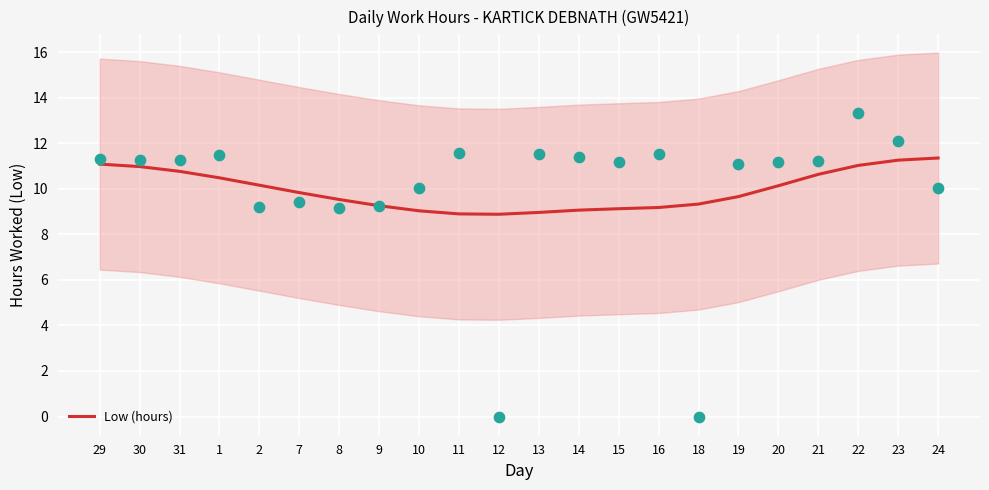

What is the ratio of the value at 10 to the value at 22?

0.8